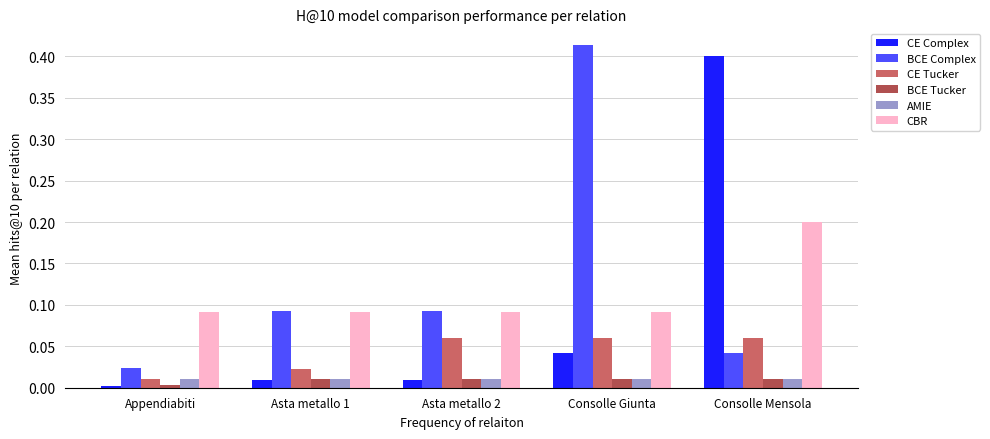

The value of BCE Complex at Appendiabiti is 0.0. True or false?

True